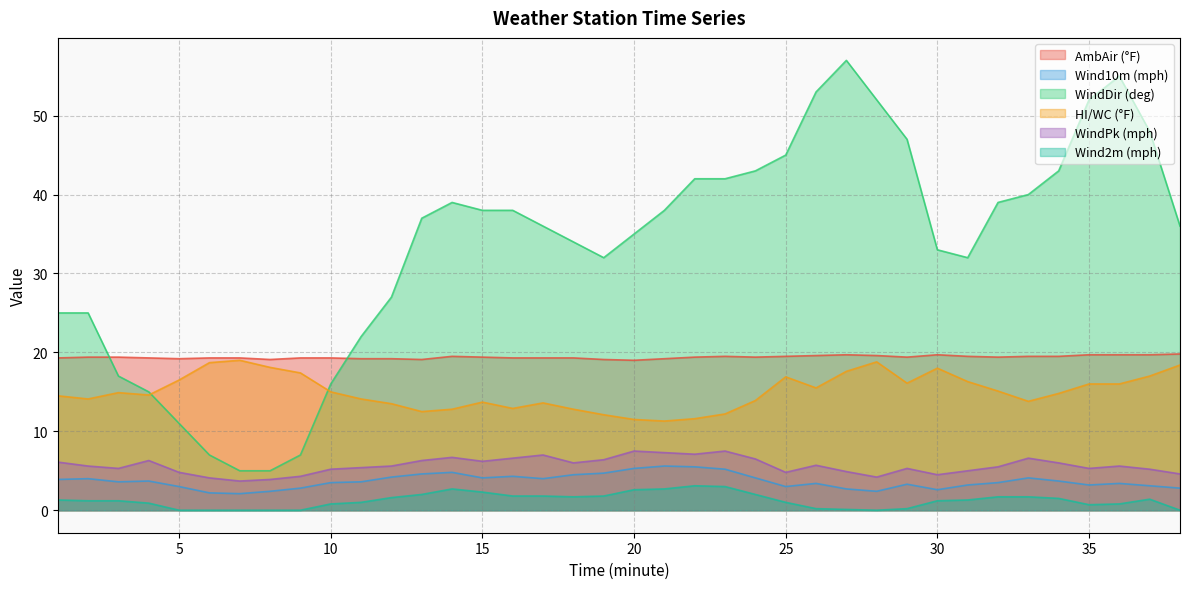

What is the difference between the maximum and second lowest values in the Wind10m (mph) series?

3.4